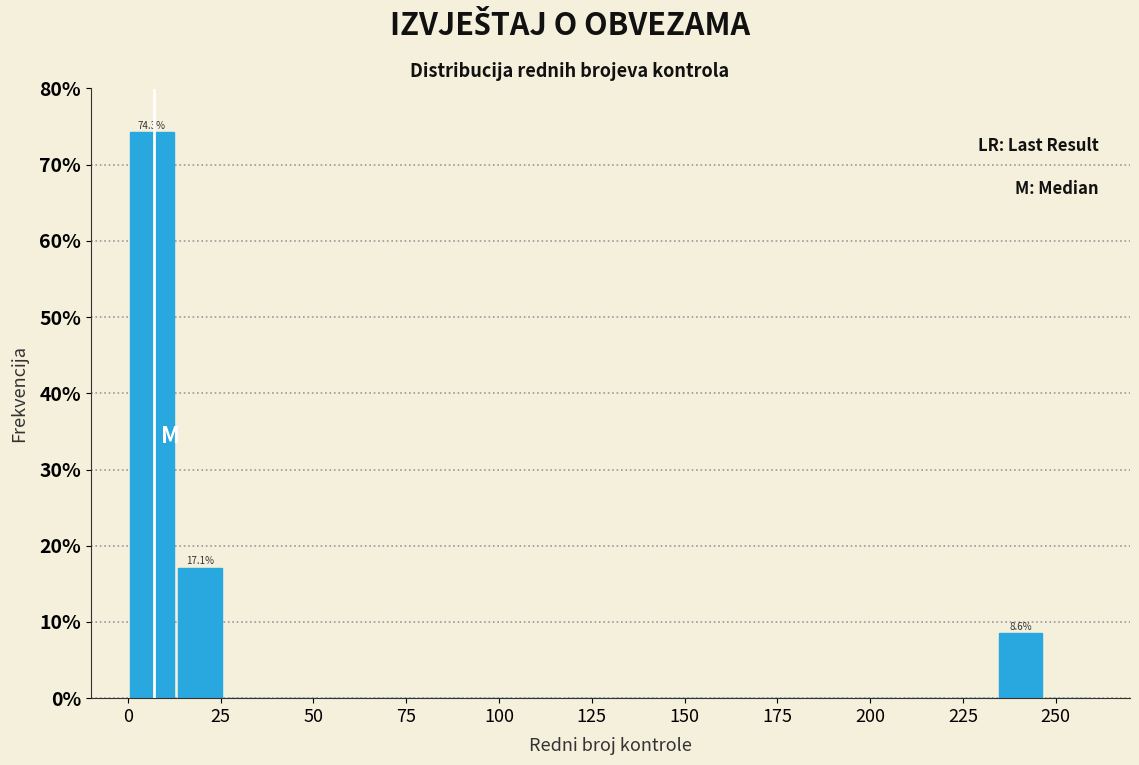

Around what value on the x-axis is the tallest bar? Give the approximate position of its centre, as read against the axis.

5